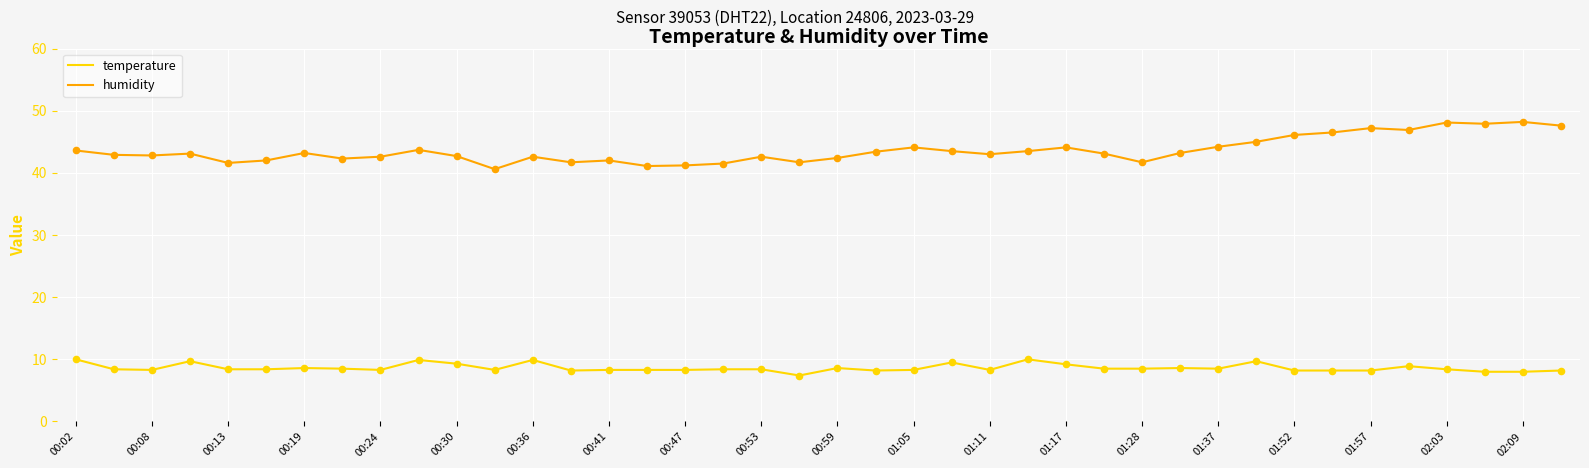

Which series has the widest spread of values?

humidity